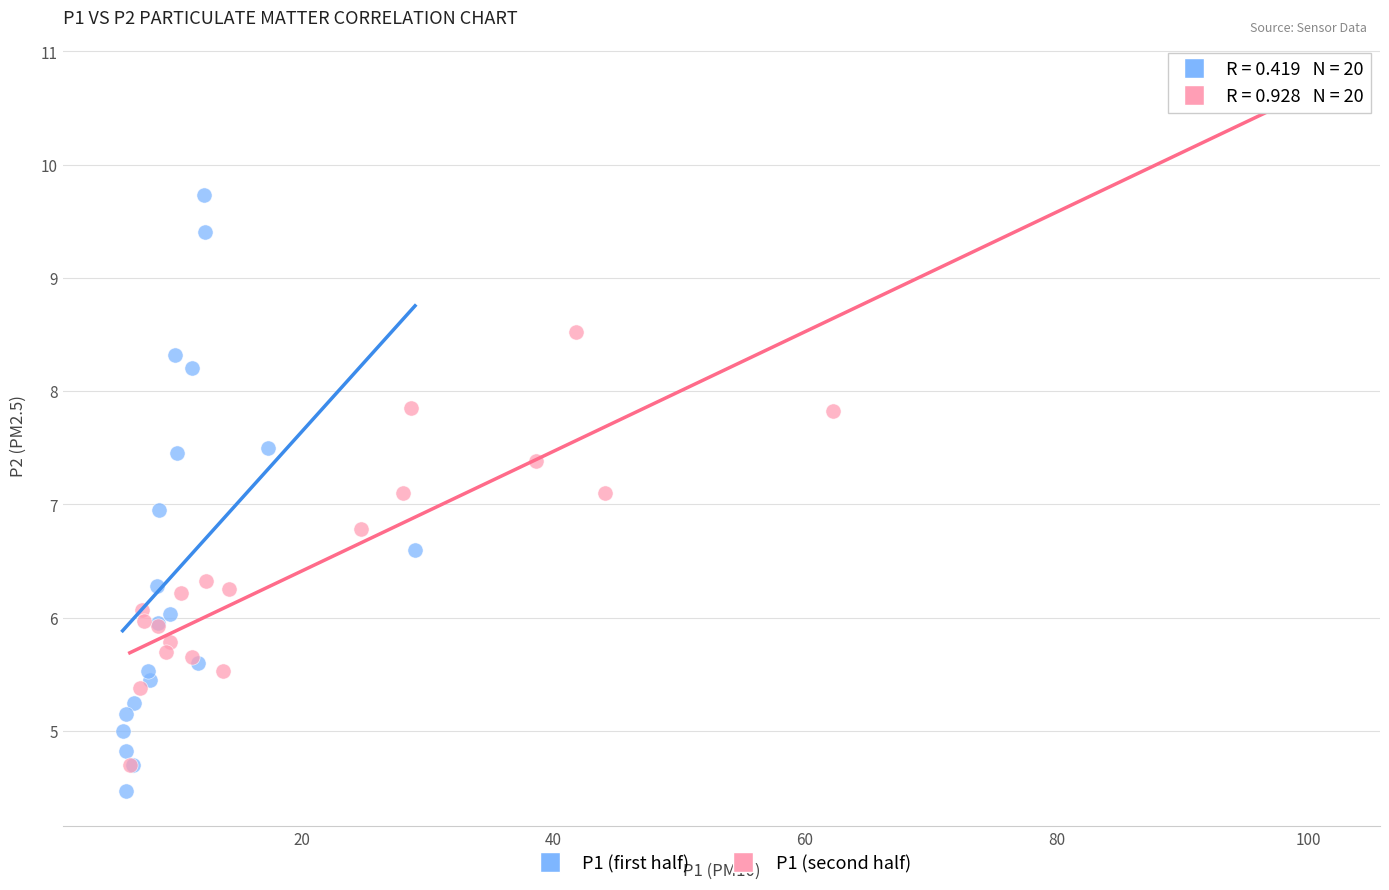

Which series reaches the maximum Y coordinate?

P1 (second half)